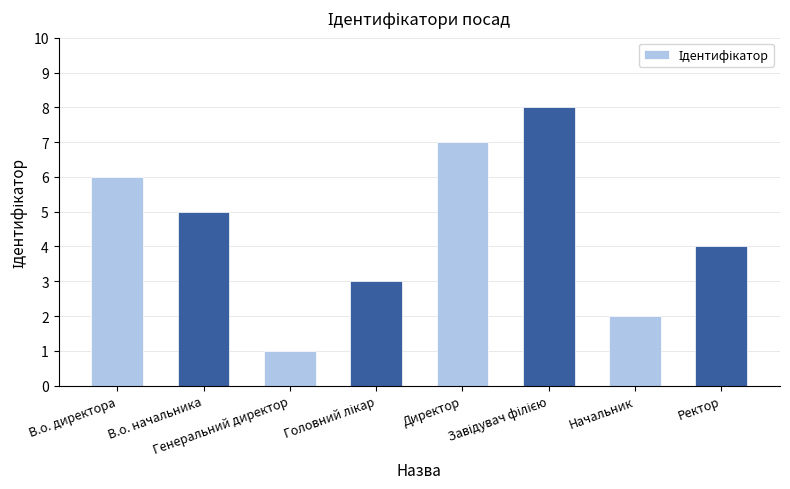

What is the difference between the maximum and minimum values?

7